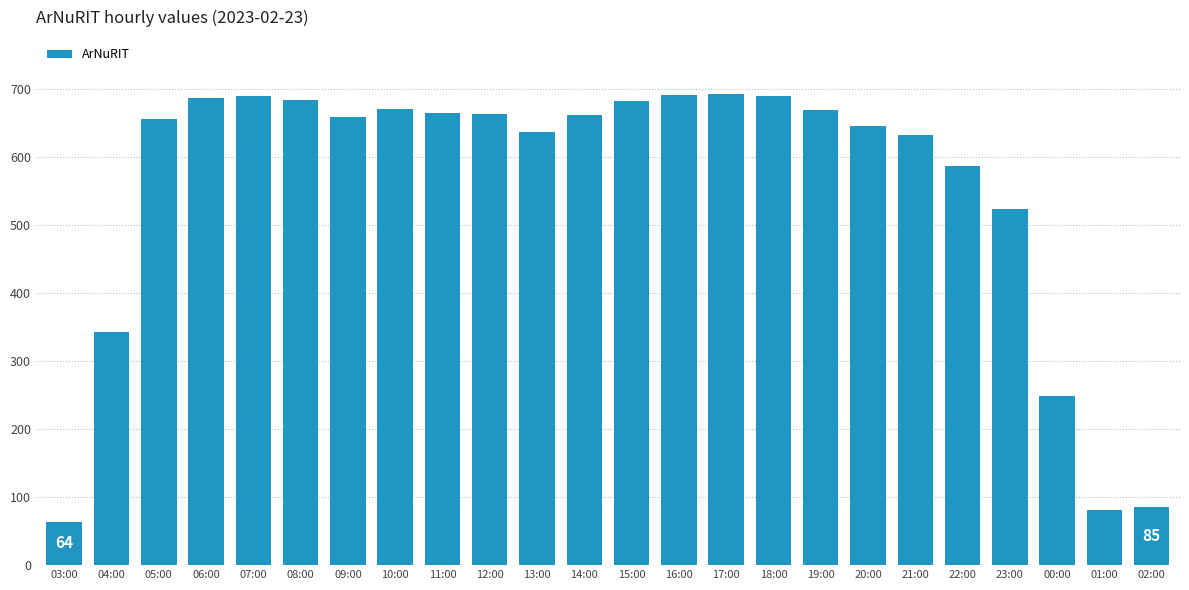

What is the approximate value at 19:00?

669